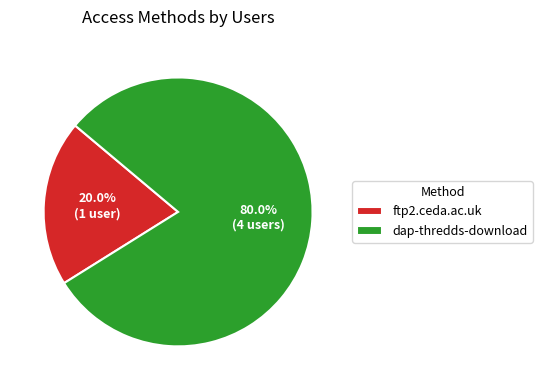

What is the majority slice?

dap-thredds-download